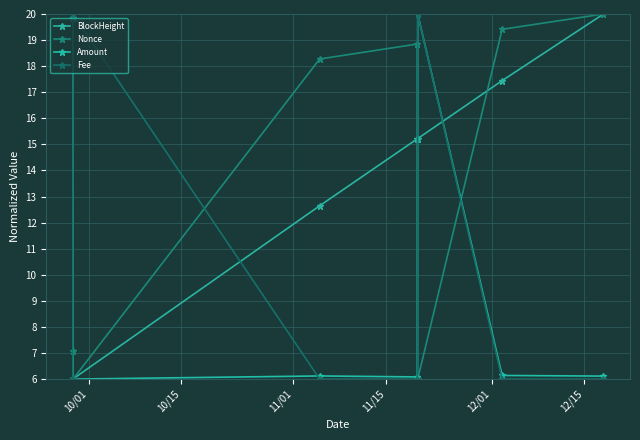

What is the label of the 1st point from the left?

10/01